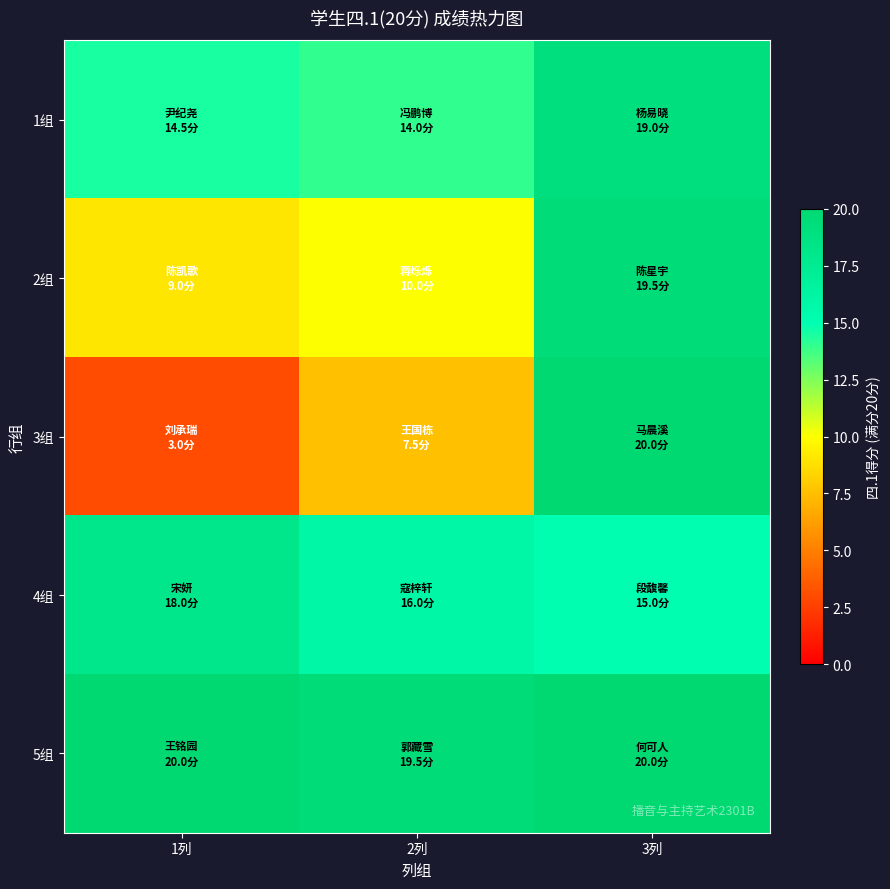

Which series has the widest spread of values?

3组